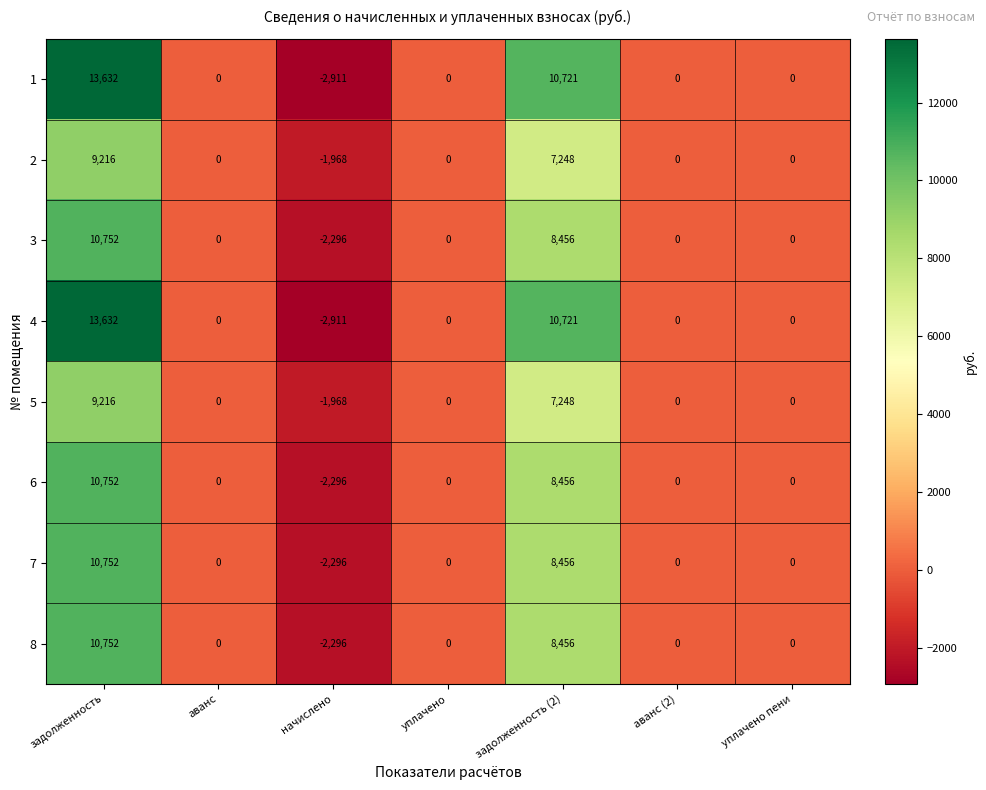

What is the difference between the maximum and second lowest values in the 8 series?

10752